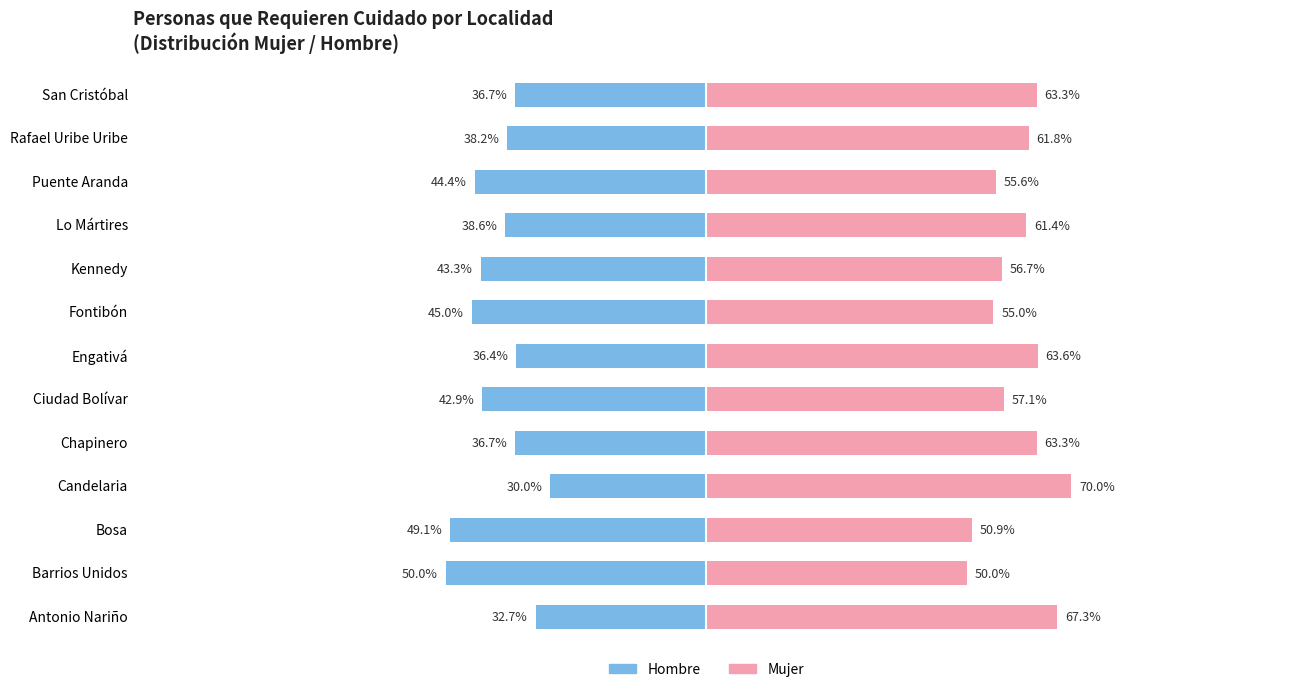

What are all the series names shown in the legend?

Hombre, Mujer